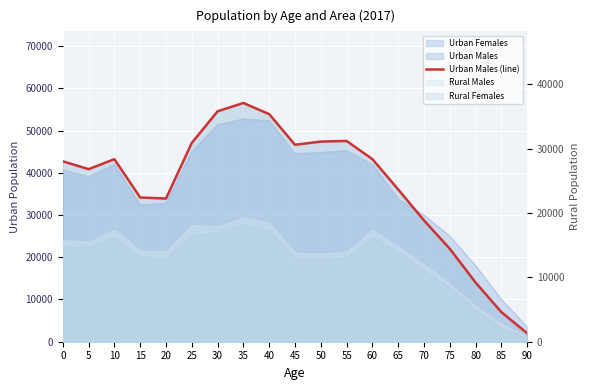

What is the ratio of the value at 40 to the value at 65?

1.5